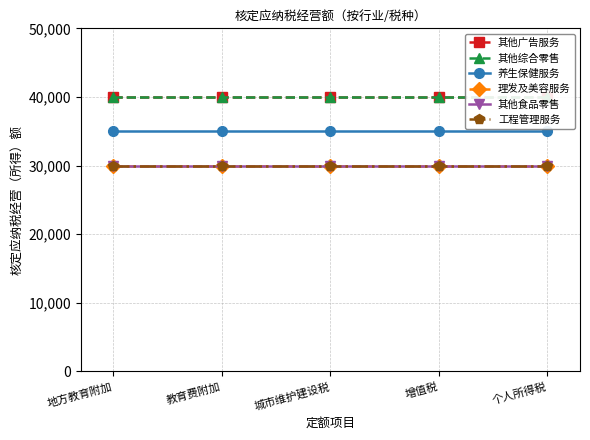

True or false: 其他综合零售 and 工程管理服务 cross at least once.

False